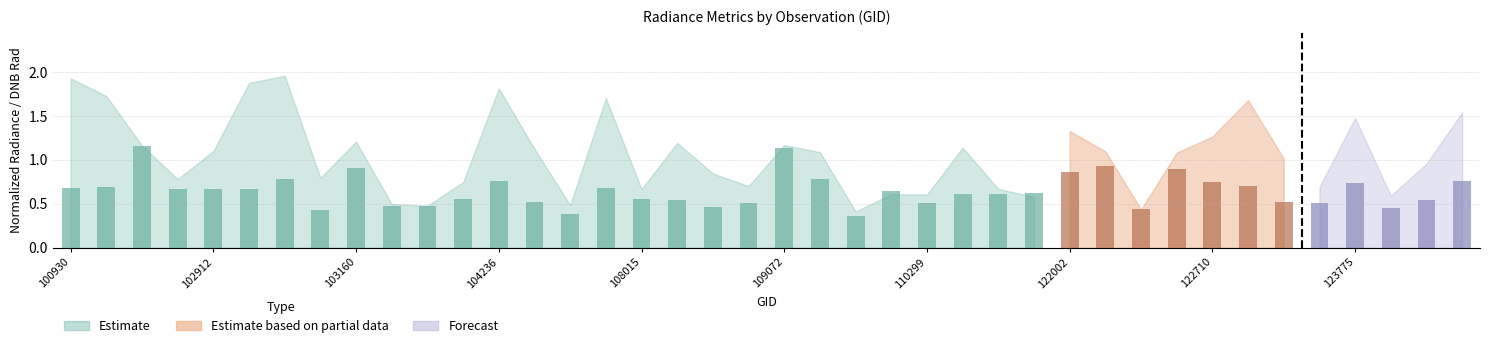

What is the sum of all values?

25.9